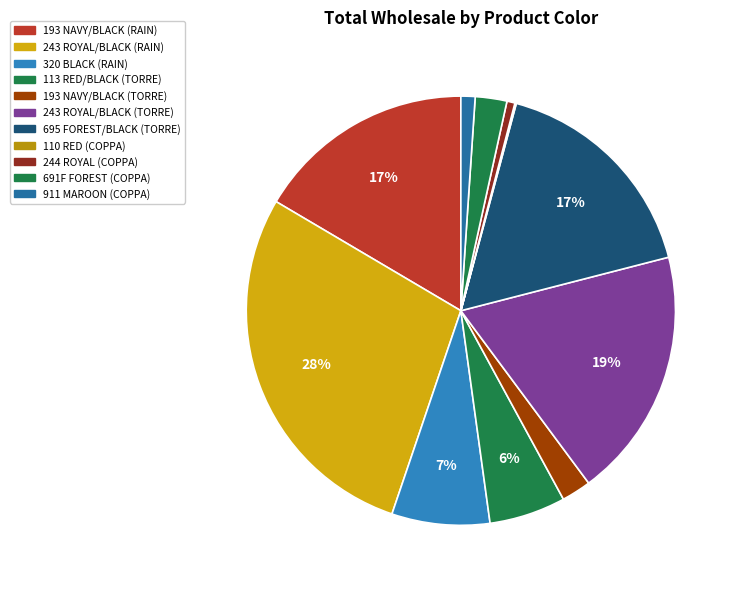

How many slices are in this pie chart?

11